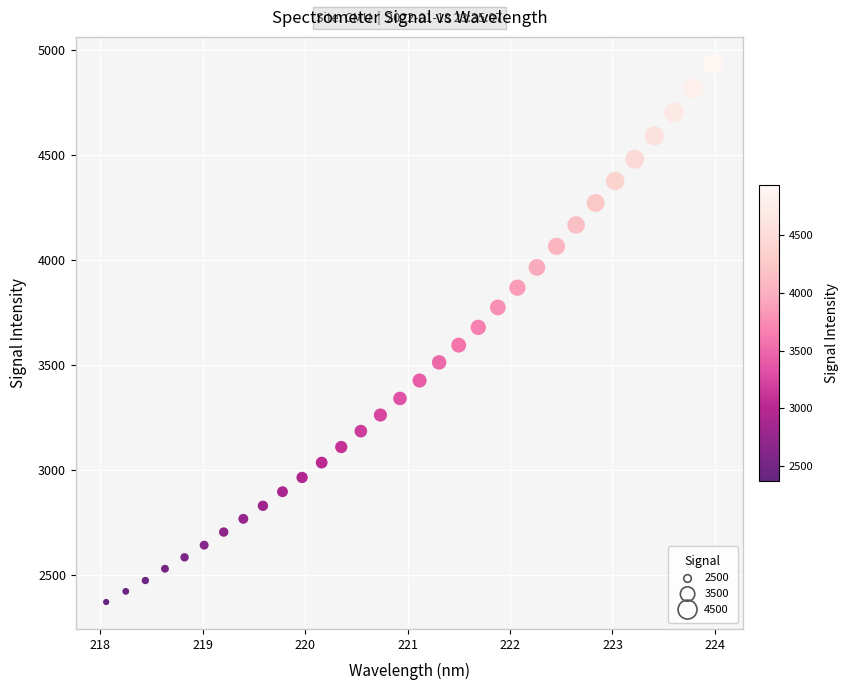

What is the range of X values (max minus min)?

5.9